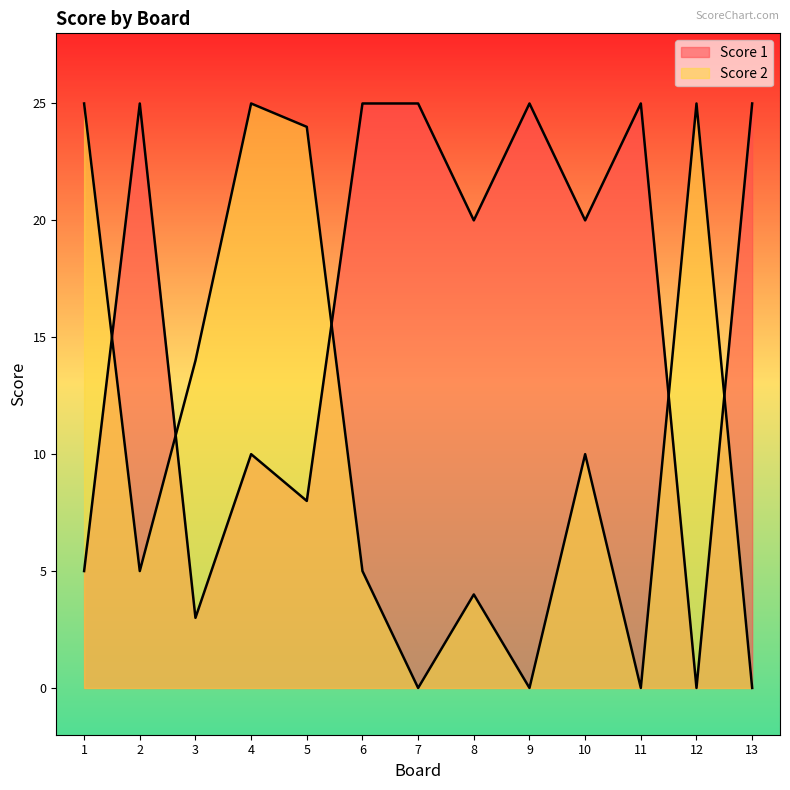

True or false: Score 1 has a value of 25 at 9.

True